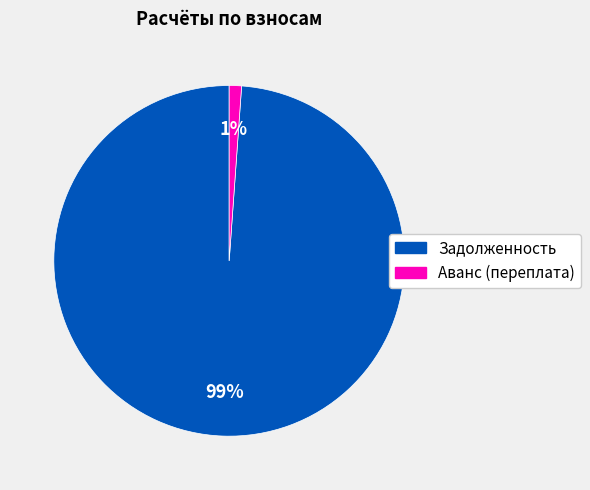

To the nearest percent, what is the average slice percentage?

50%